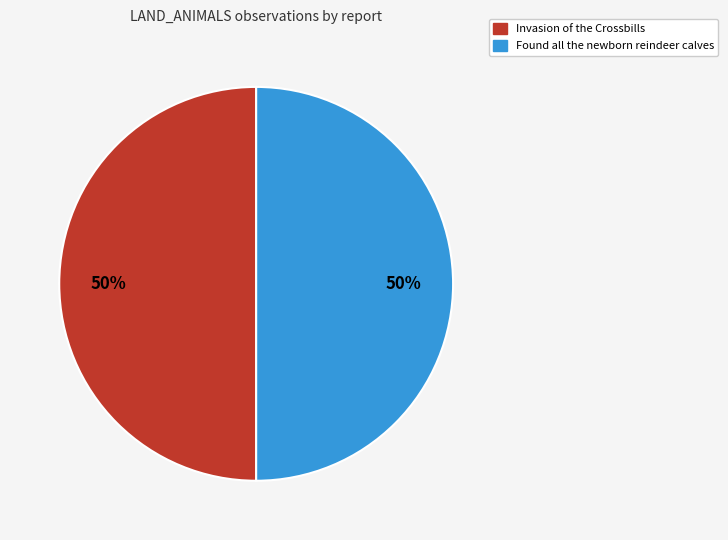

To the nearest percent, what is the average slice percentage?

50%